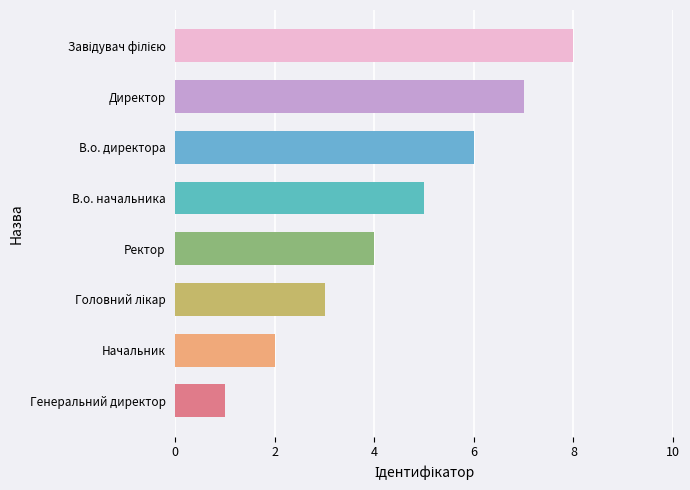

Which has a higher value, Начальник or Генеральний директор?

Начальник